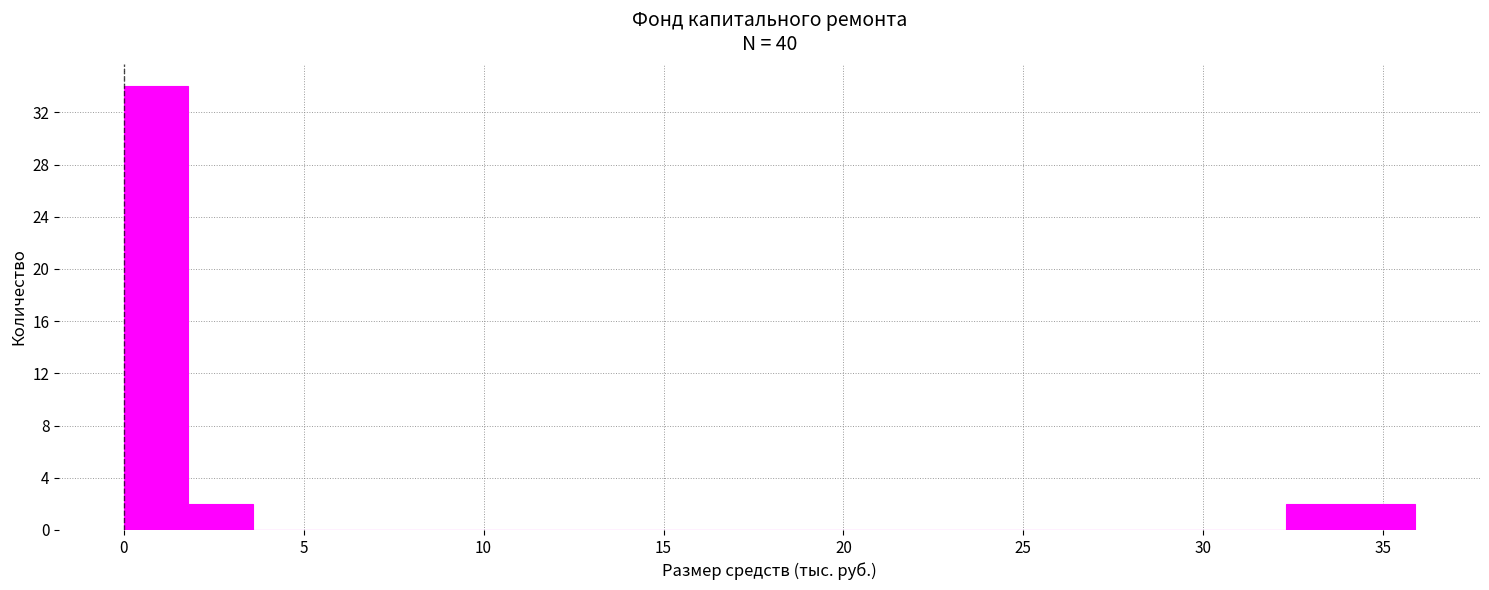

Around what value on the x-axis is the tallest bar? Give the approximate position of its centre, as read against the axis.

1.0